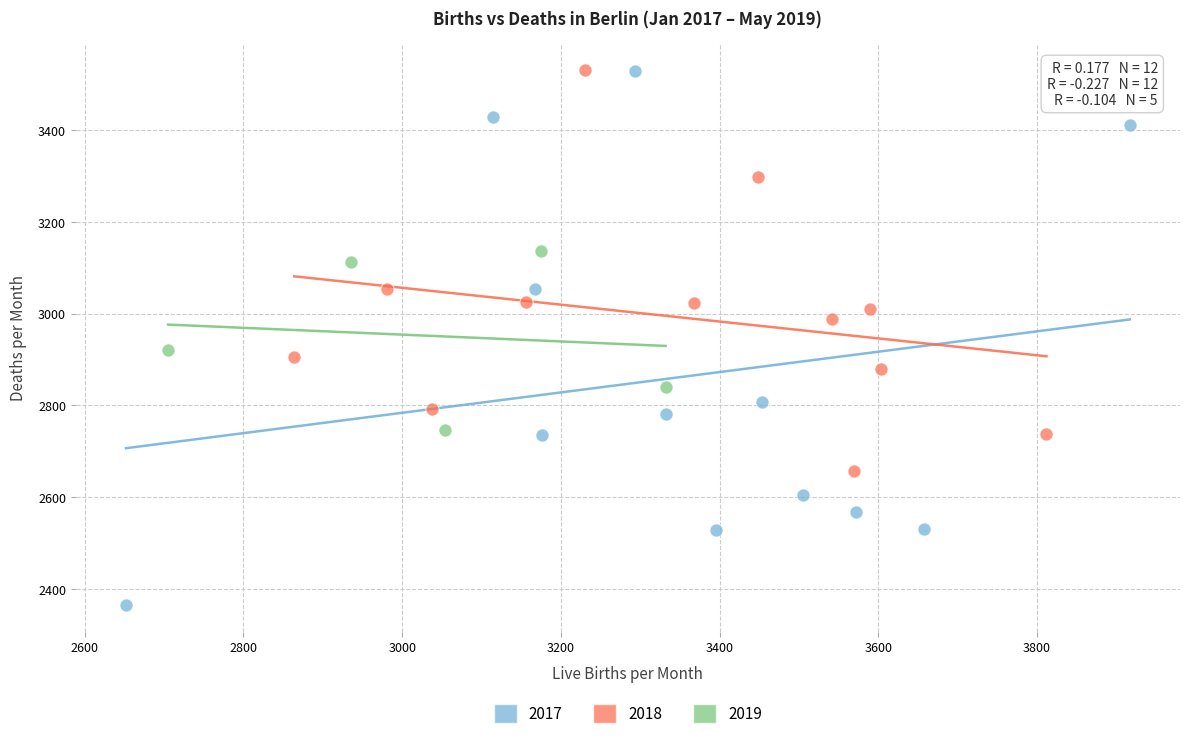

Which series has the largest Y range (max minus min)?

2017